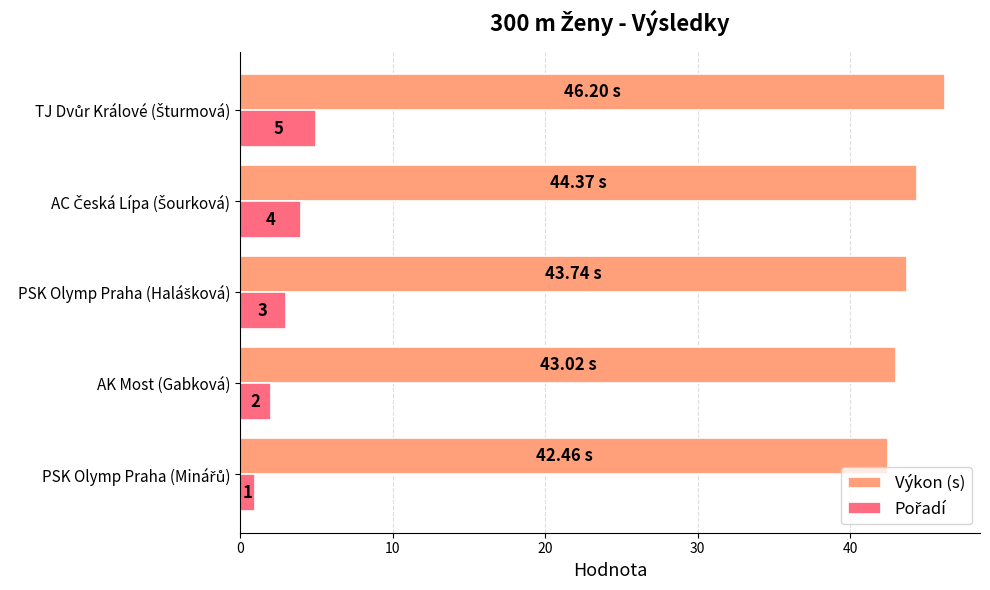

At how many categories does at least one series exceed 33?

5